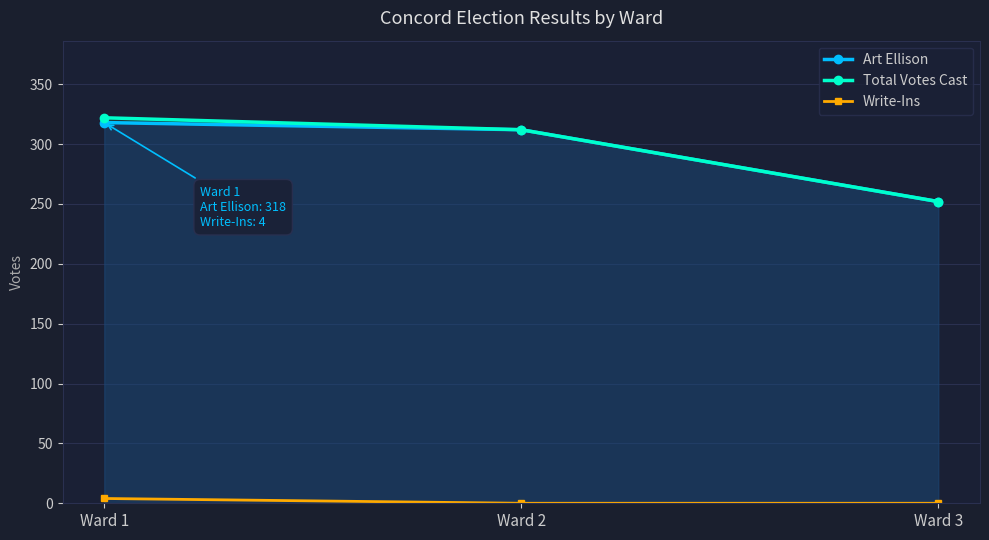

Between Ward 2 and Ward 3, which is larger?

Ward 2